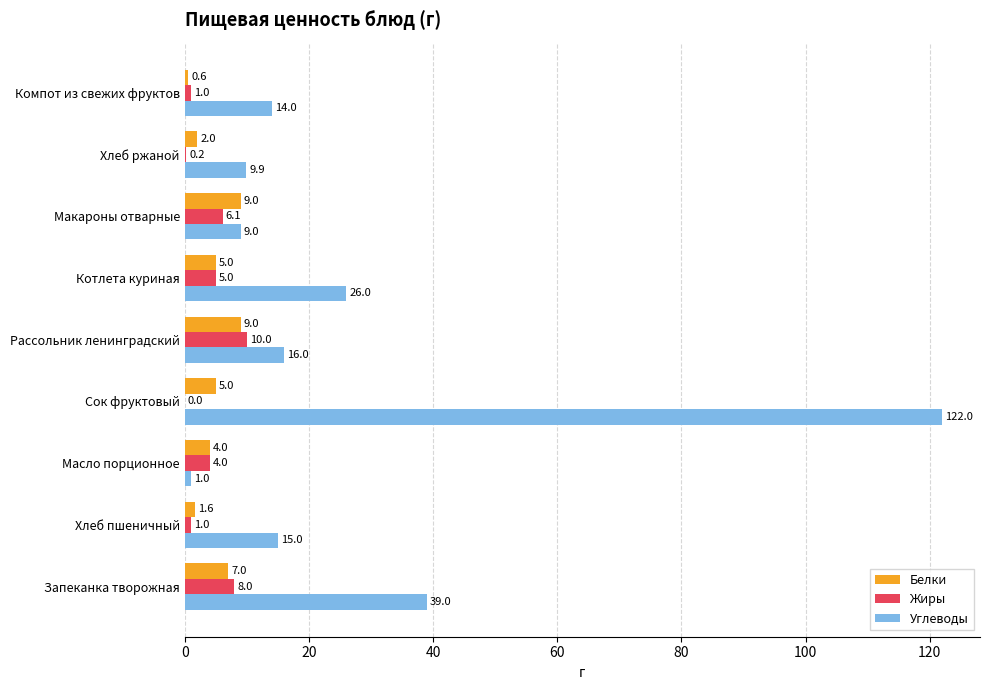

What is the total value across all series at Хлеб ржаной?

12.1